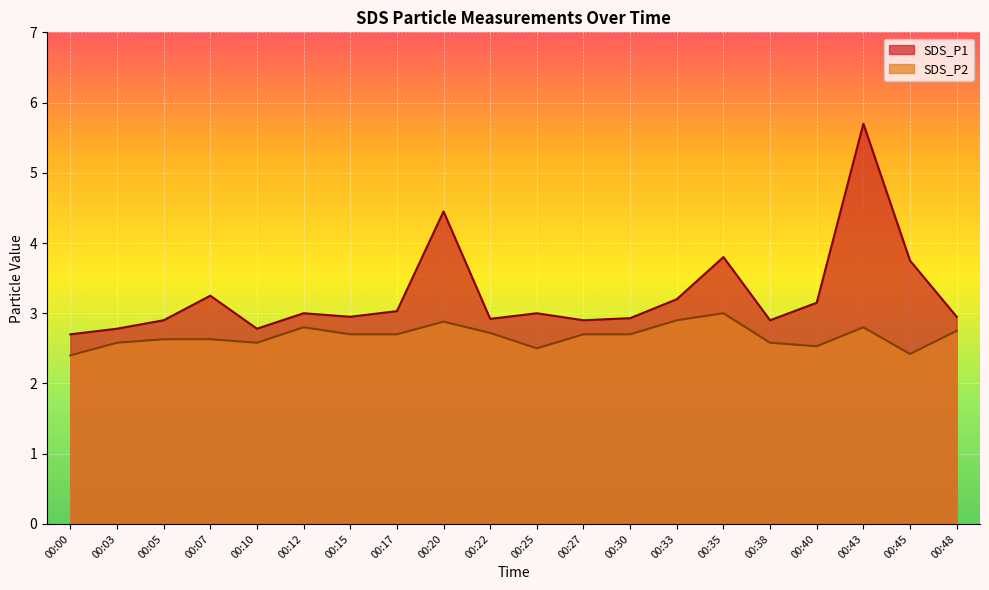

What is the total value across all series at 00:17?

5.7